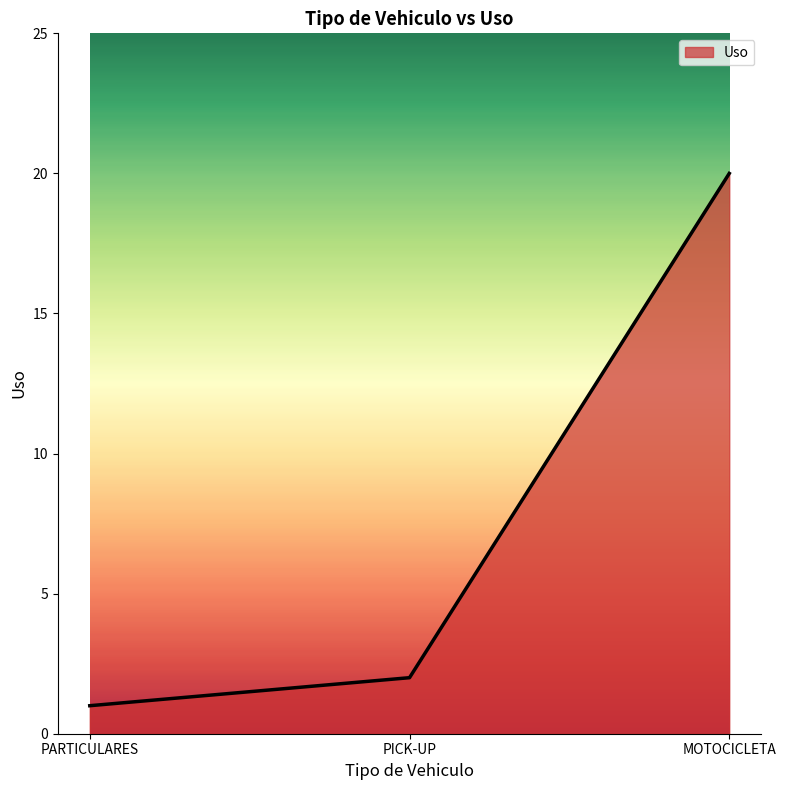

How many values are below 2?

1